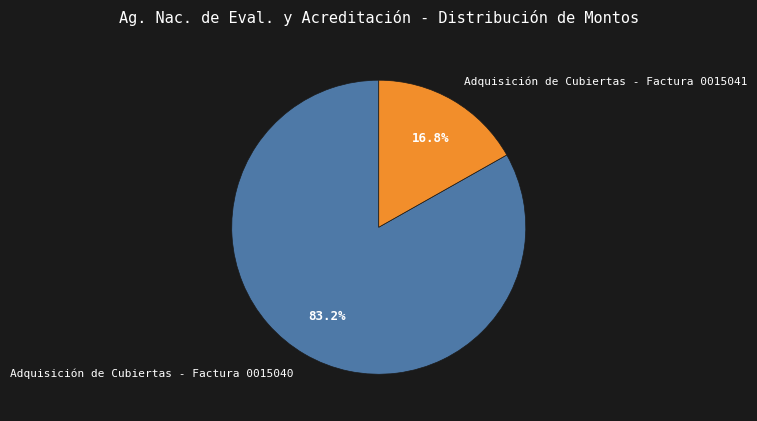

To the nearest percent, what percentage of the pie is Adquisición de Cubiertas - Factura 0015040?

83%